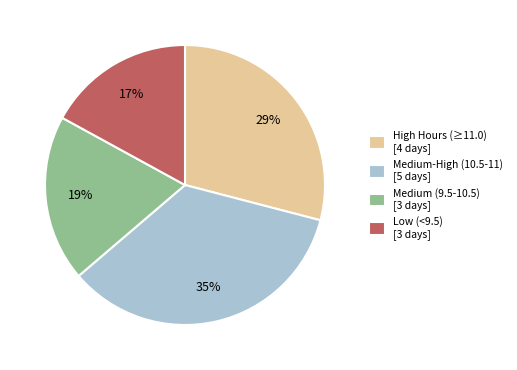

Count the number of slices in the pie.

4